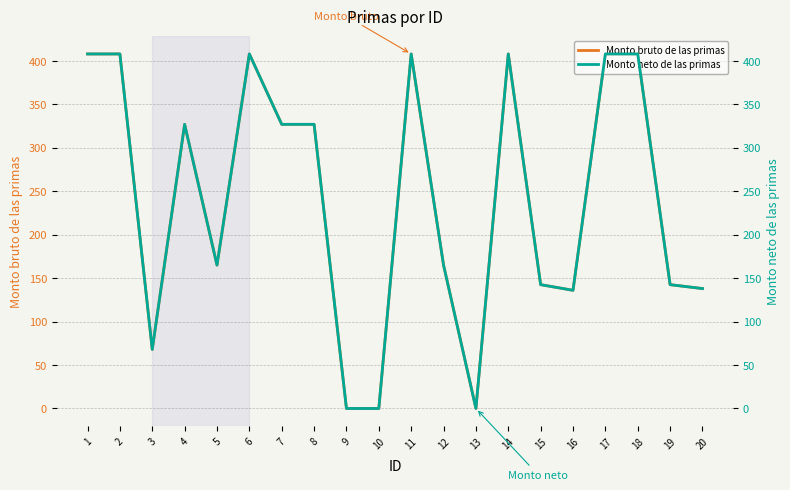

Is it true that Monto bruto de las primas equals 30.0 at 3?

False